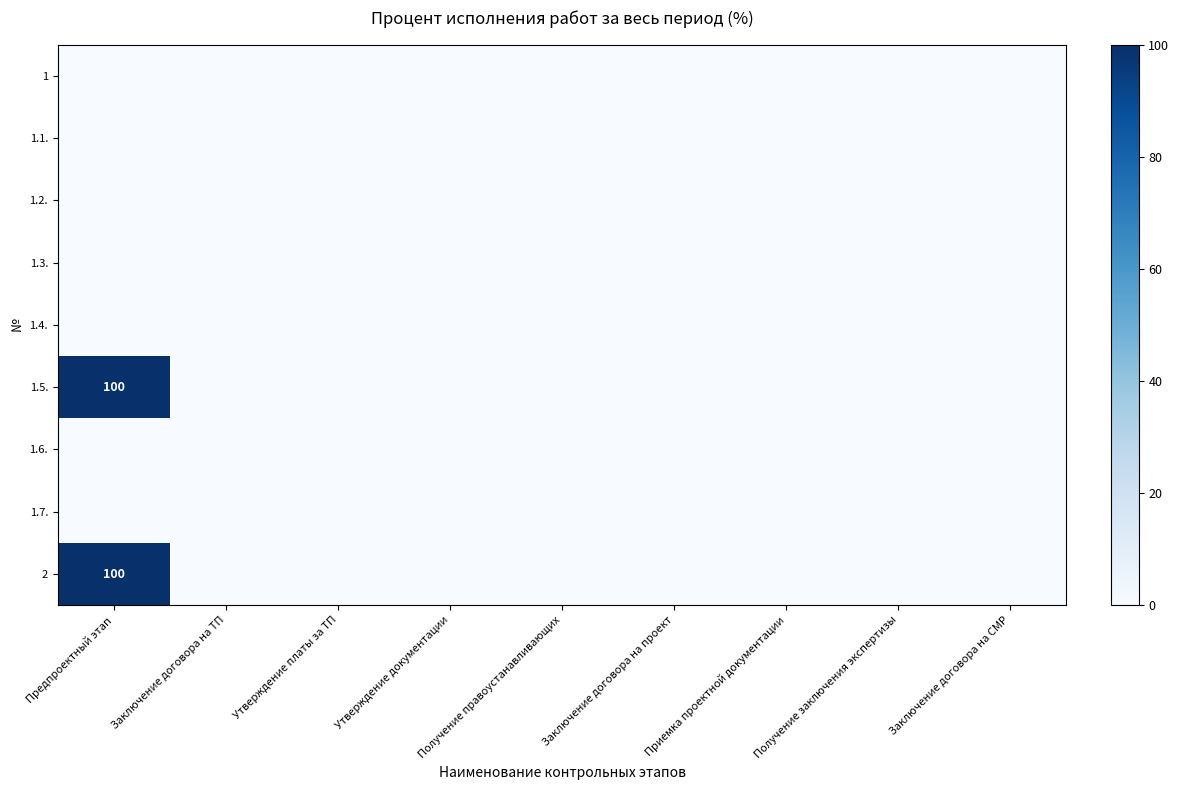

Is it true that 2 equals 100 at Предпроектный этап?

True